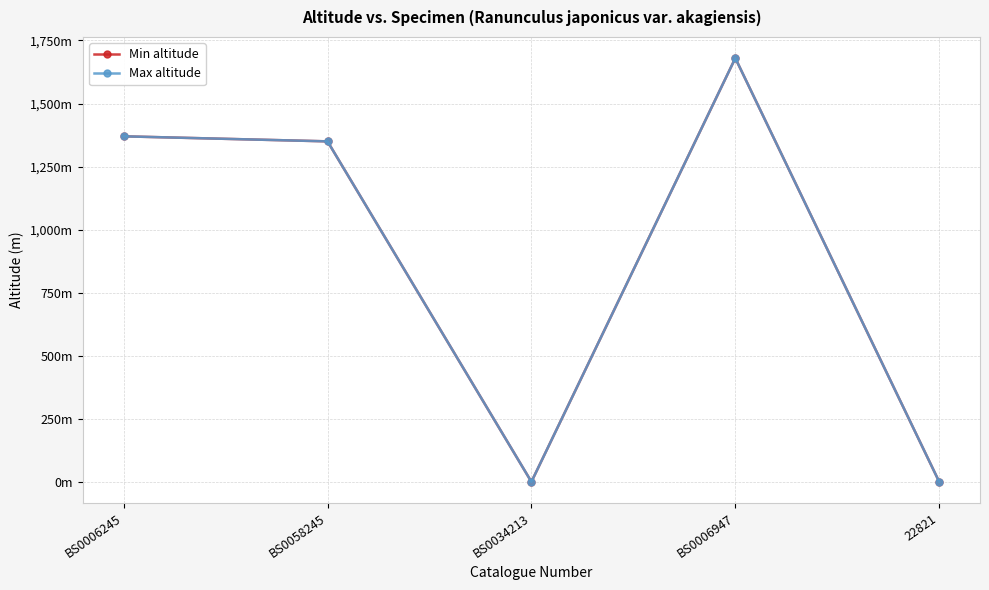

Does the chart have visible grid lines?

Yes